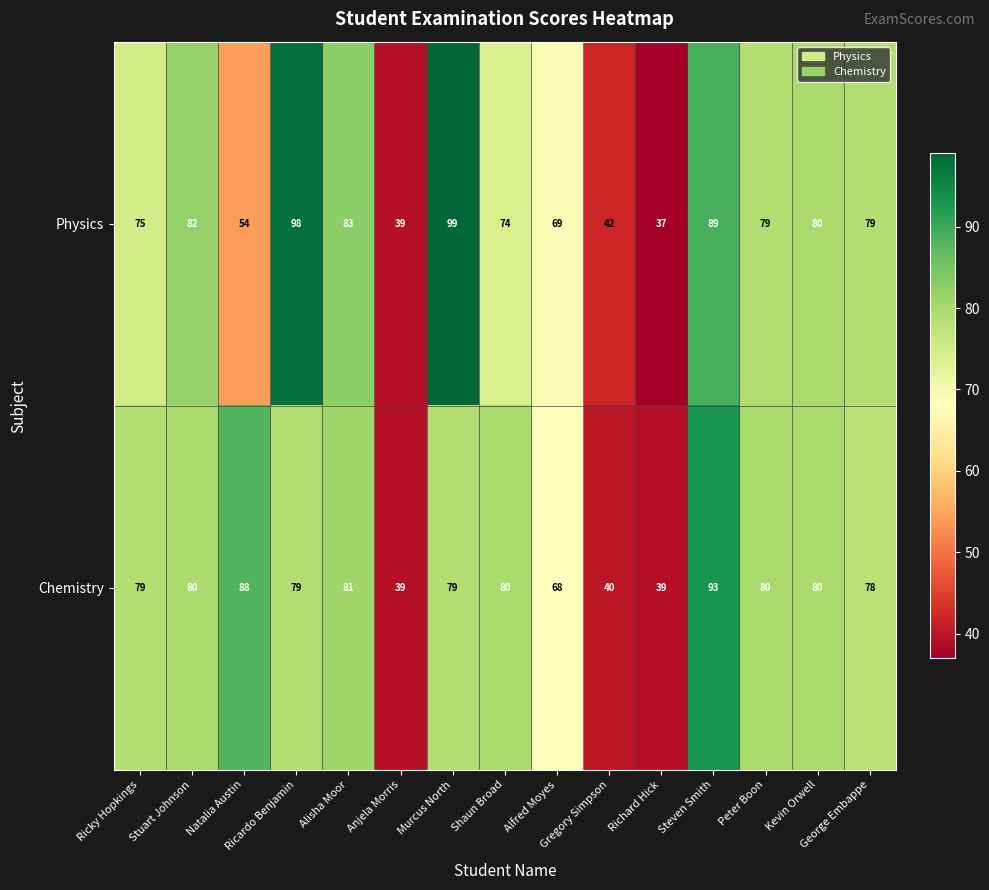

What is the difference between the maximum and second lowest values in the Physics series?

60